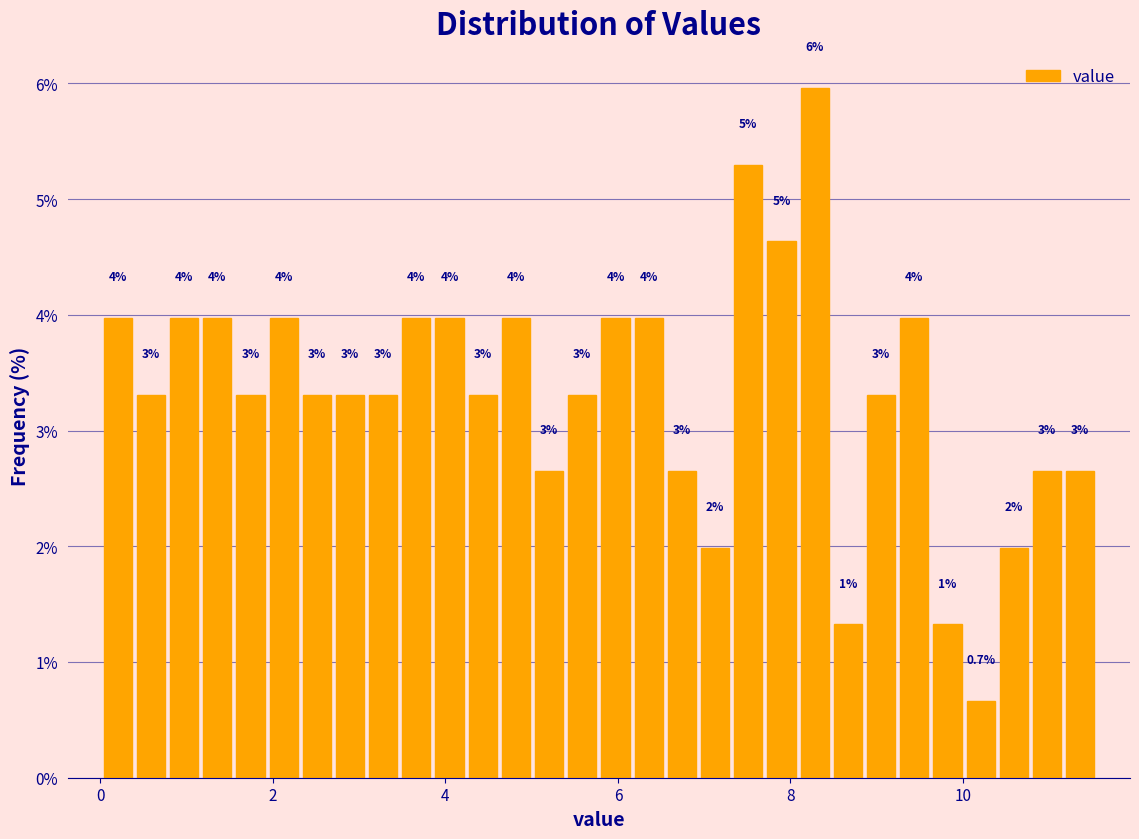

Read against the x-axis, roughly where is the centre of the tallest bar?

8.2